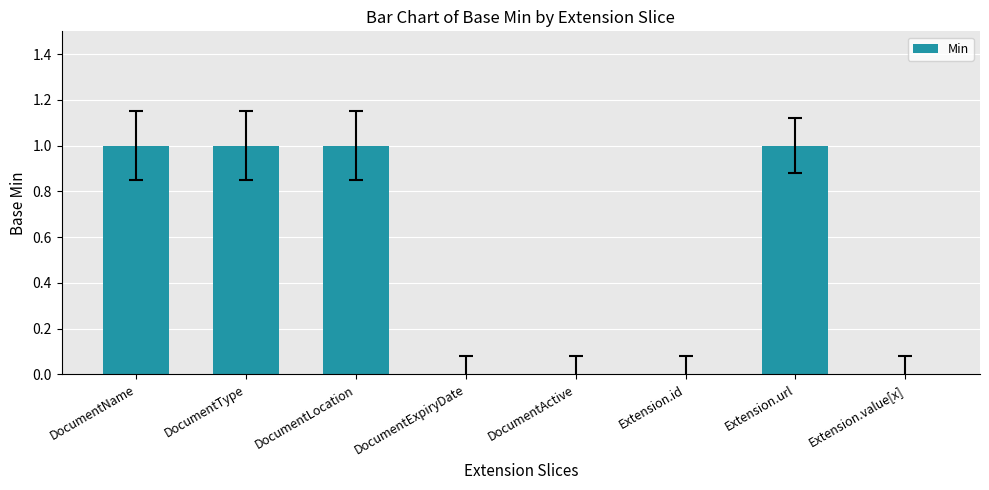

What value does the data have at DocumentName?

1